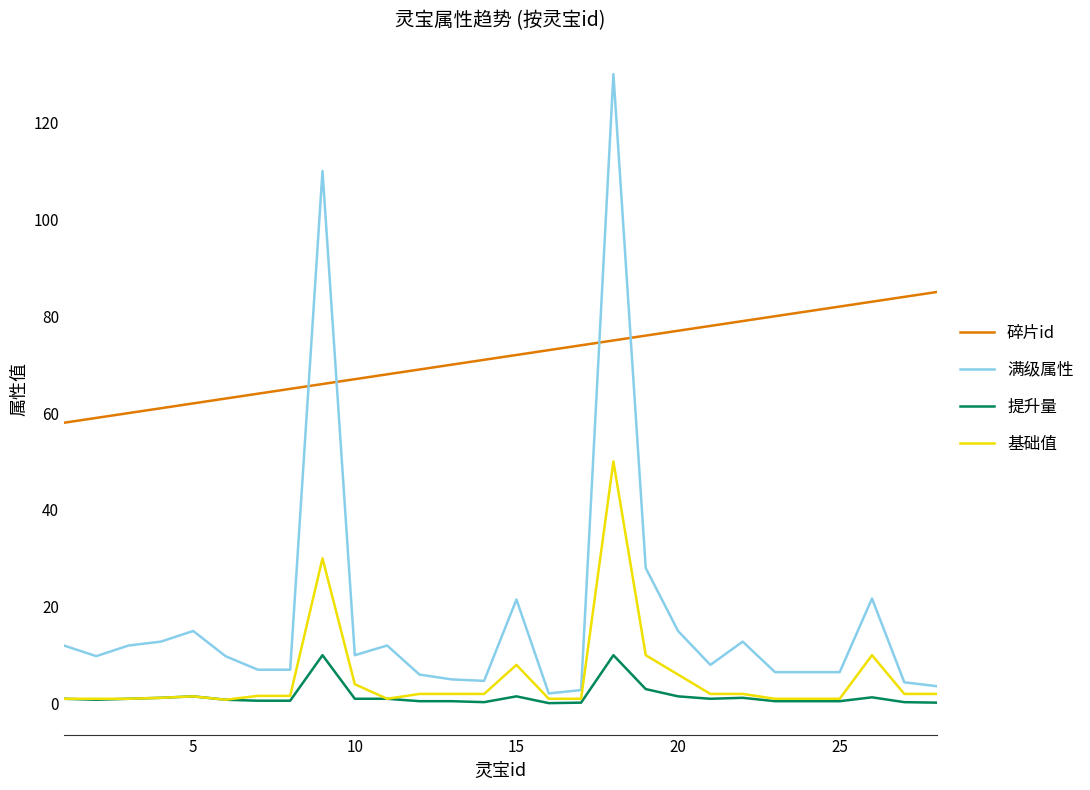

Rank the series by their maximum value, from lowest to highest.

提升量, 基础值, 碎片id, 满级属性